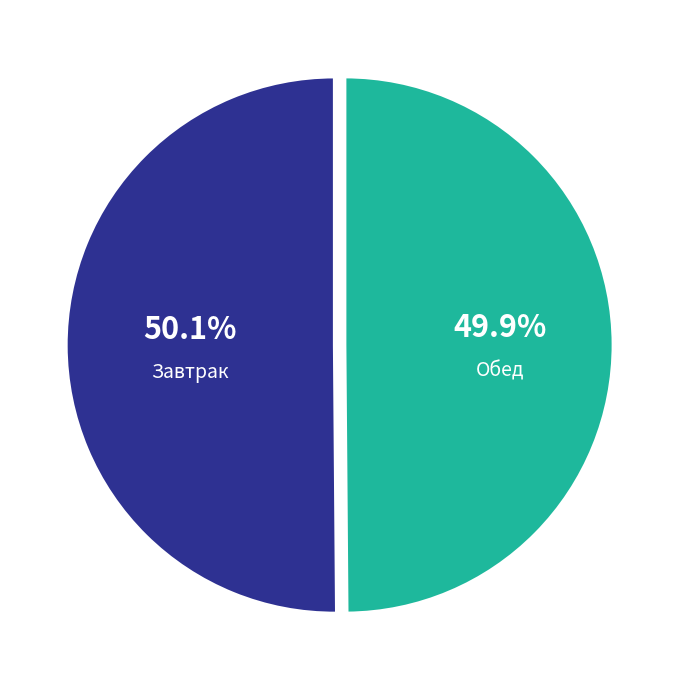

How much of the chart is everything except Обед?

50.1%